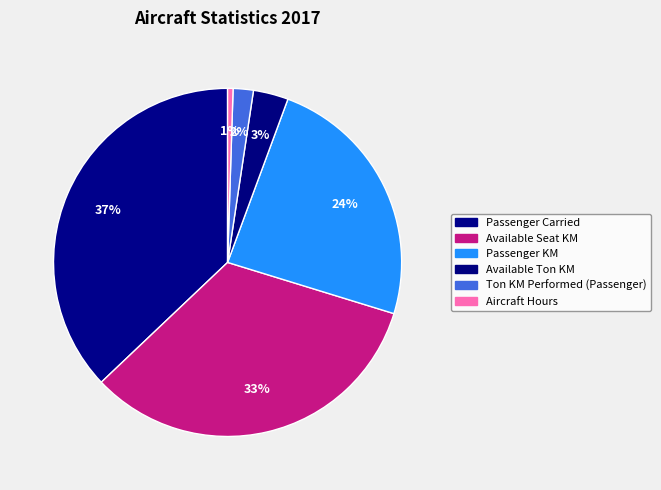

Is there any slice that represents more than half of the pie?

No